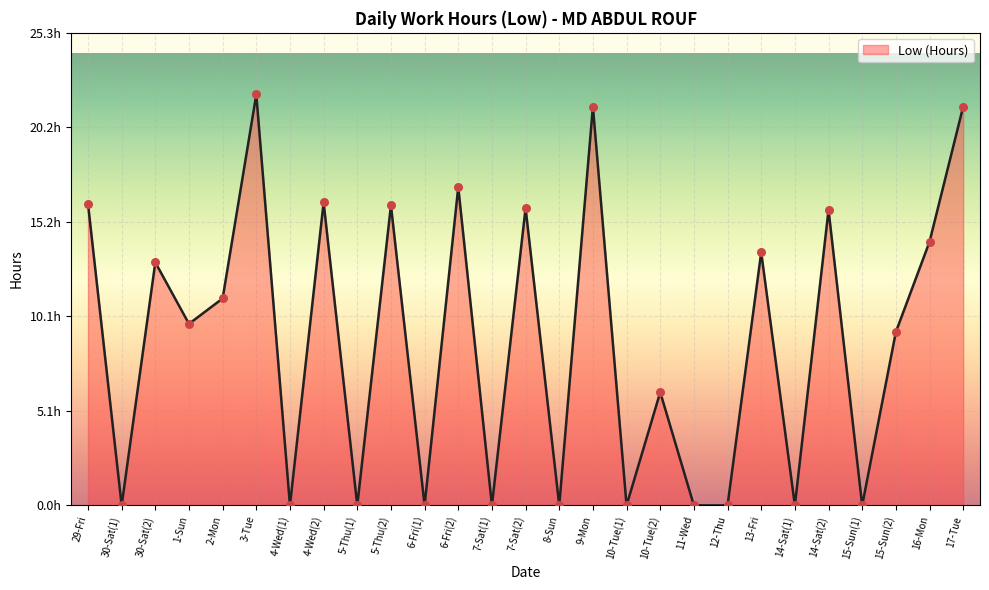

Approximately how many times larger is the value at 5-Thu(2) compared to 3-Tue?

0.7